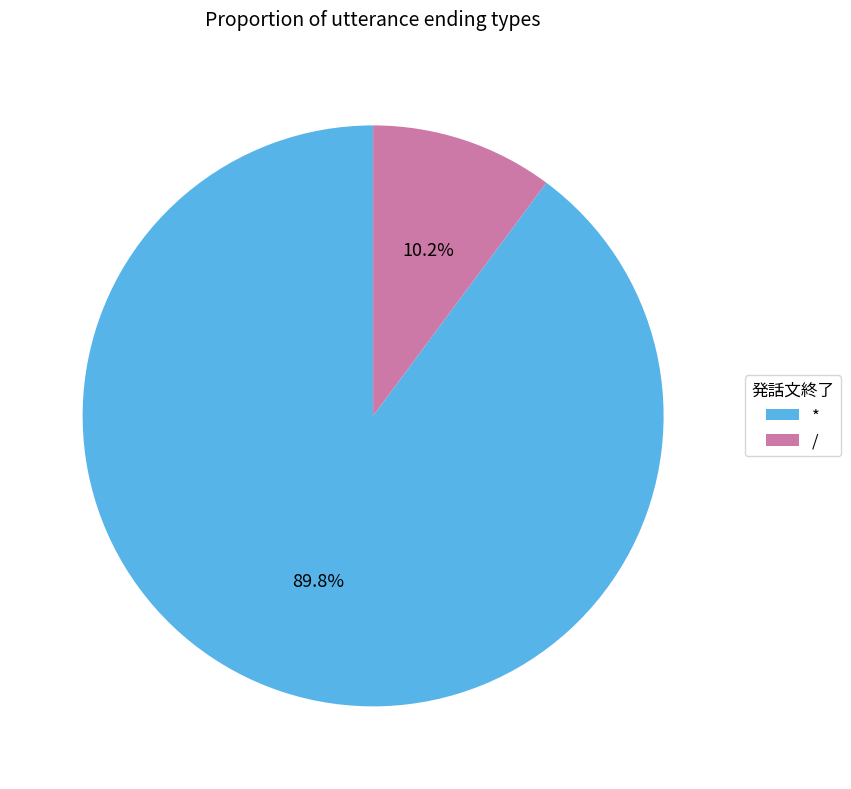

Is it true that * is 83% of the pie?

False